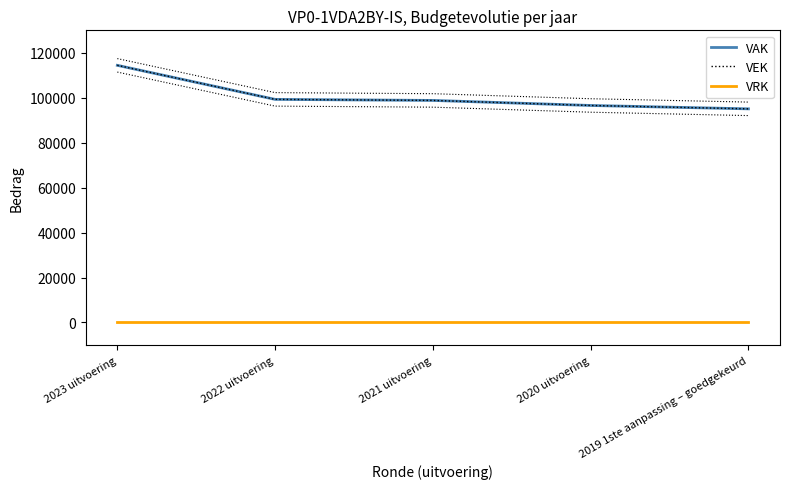

Reading right to left, list all the values displayed in this chart.

VAK: 2019 1ste aanpassing – goedgekeurd=95063	2020 uitvoering=96563	2021 uitvoering=98808	2022 uitvoering=99276	2023 uitvoering=114426
VEK: 2019 1ste aanpassing – goedgekeurd=95063	2020 uitvoering=96563	2021 uitvoering=98808	2022 uitvoering=99276	2023 uitvoering=114426
VRK: 2019 1ste aanpassing – goedgekeurd=0	2020 uitvoering=0	2021 uitvoering=0	2022 uitvoering=0	2023 uitvoering=0